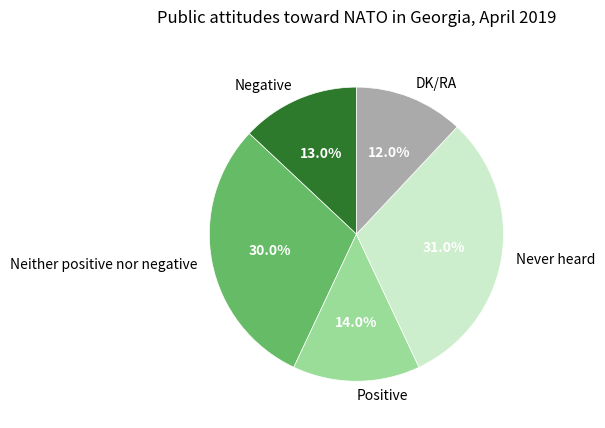

True or false: Never heard accounts for 31% of the total.

True